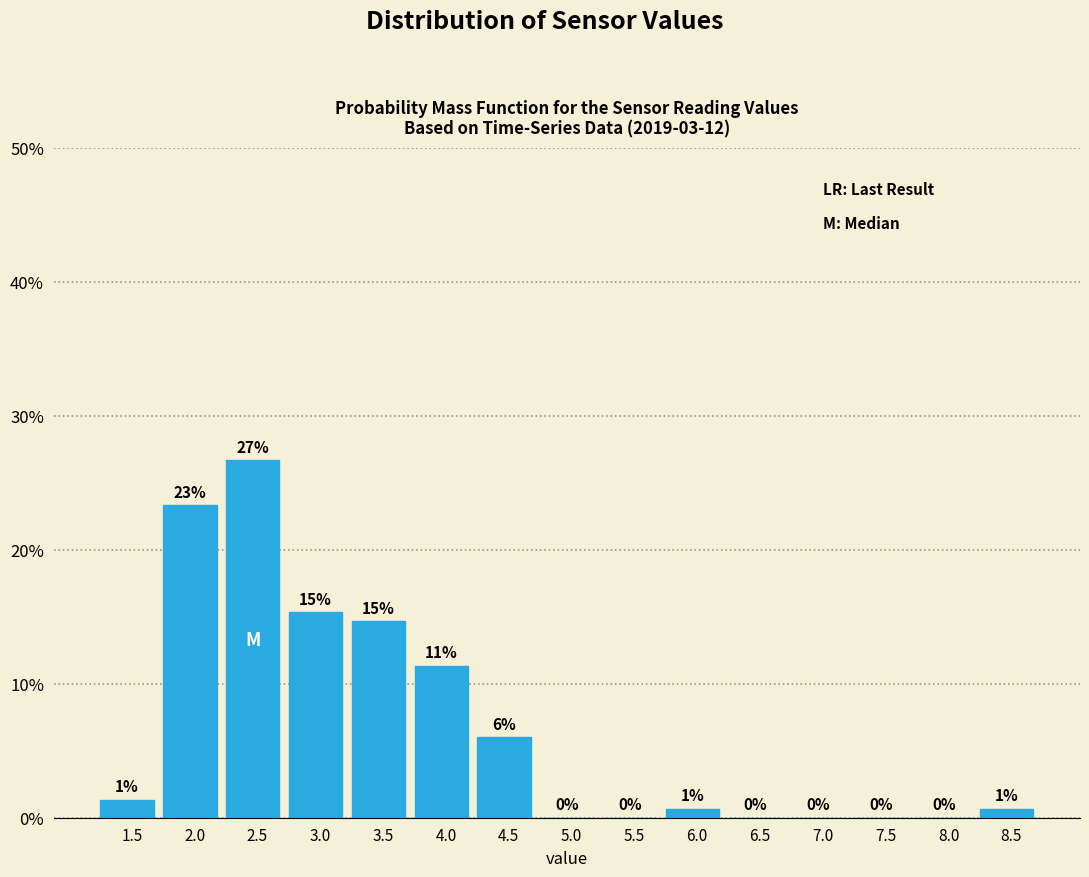

Are the bars horizontal?

No